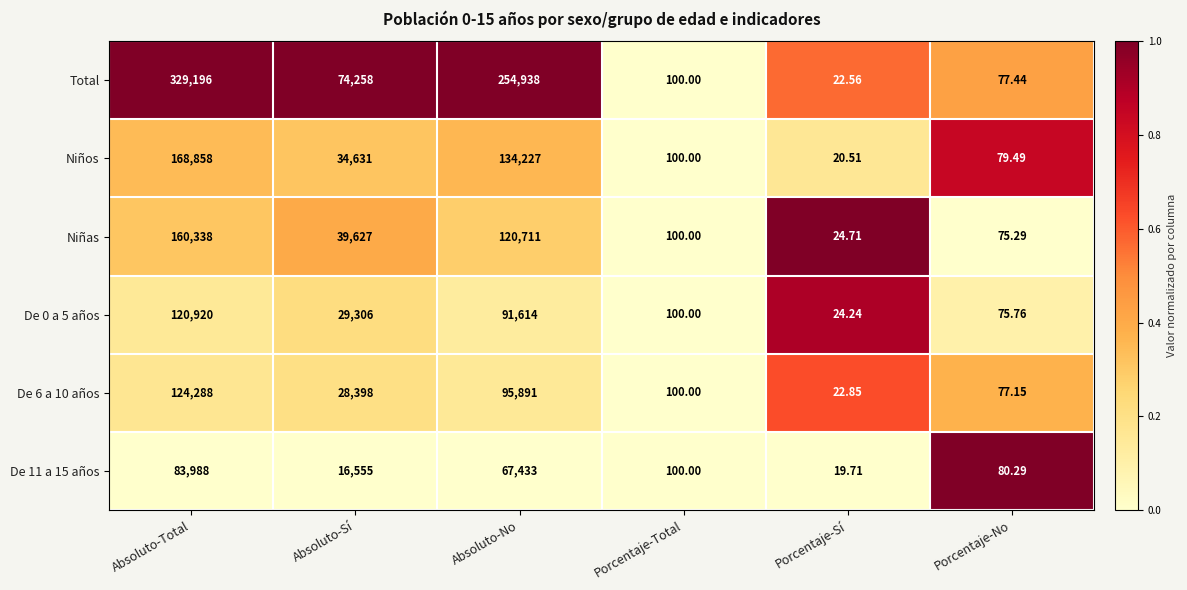

Rank the series by their maximum value, from highest to lowest.

Total, Niños, Niñas, De 6 a 10 años, De 0 a 5 años, De 11 a 15 años